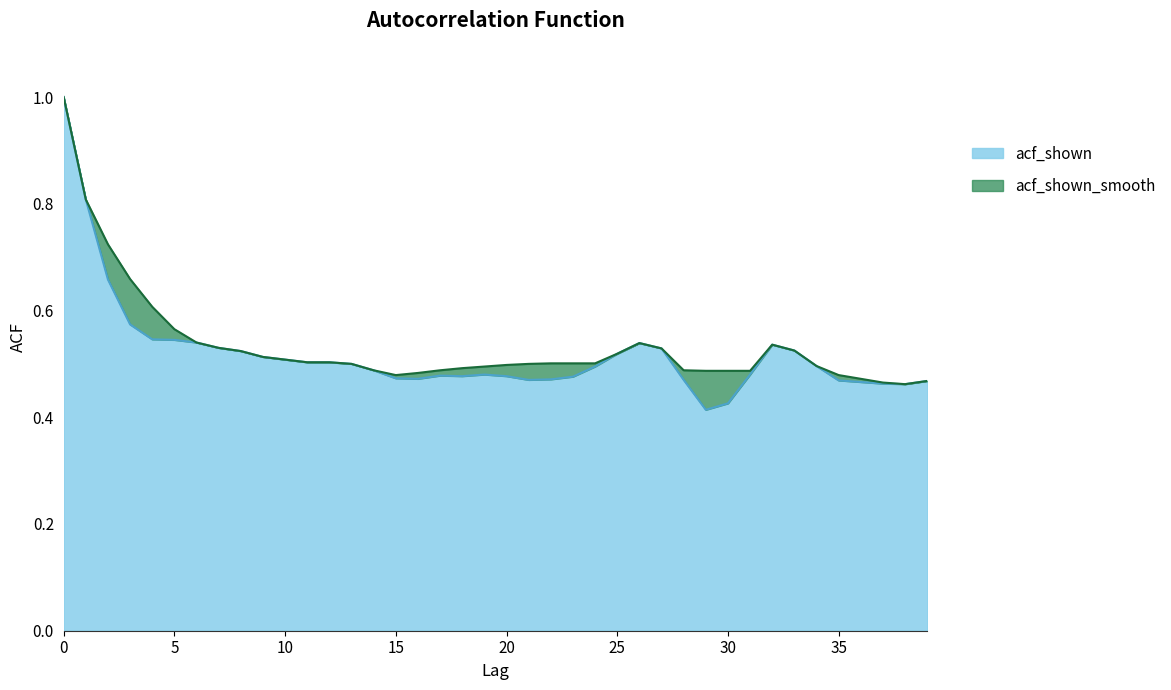

Which label corresponds to the smallest value in the chart?

29